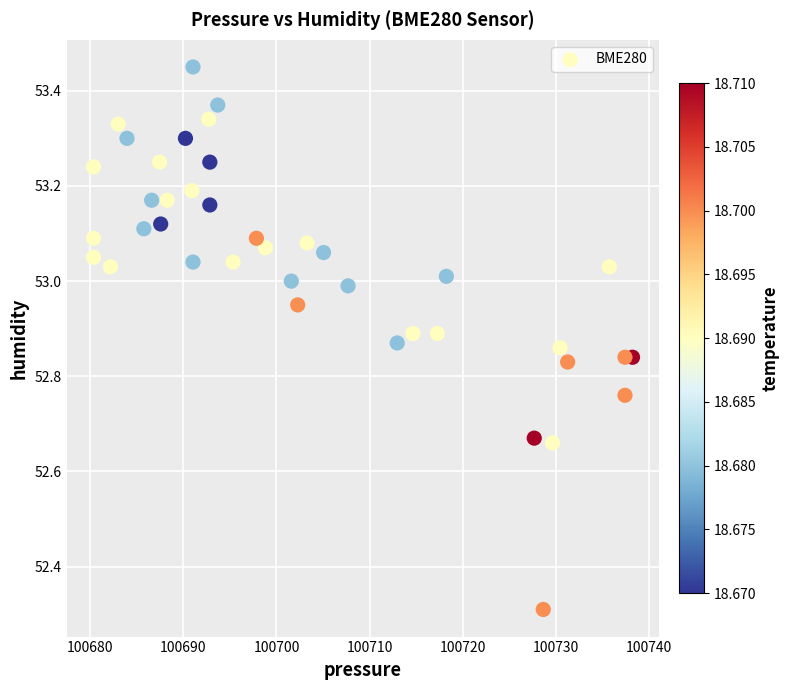

What is the range of X values (max minus min)?

57.9